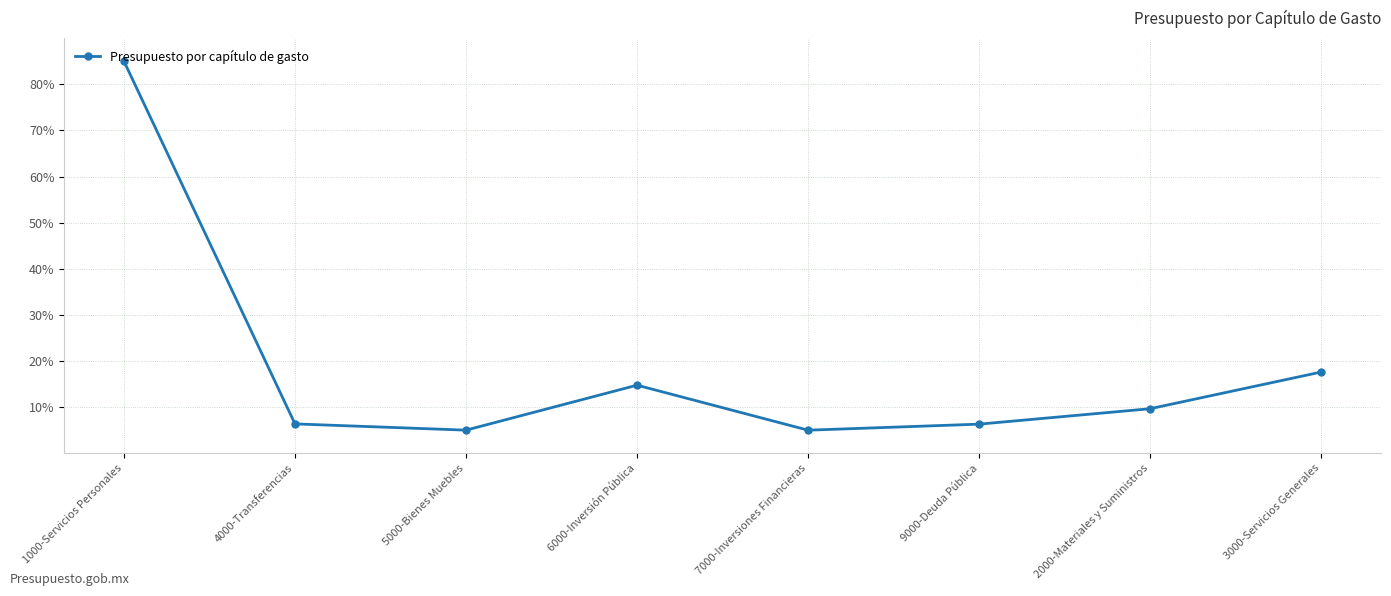

Where is the data nearest to the value 45?

3000-Servicios Generales